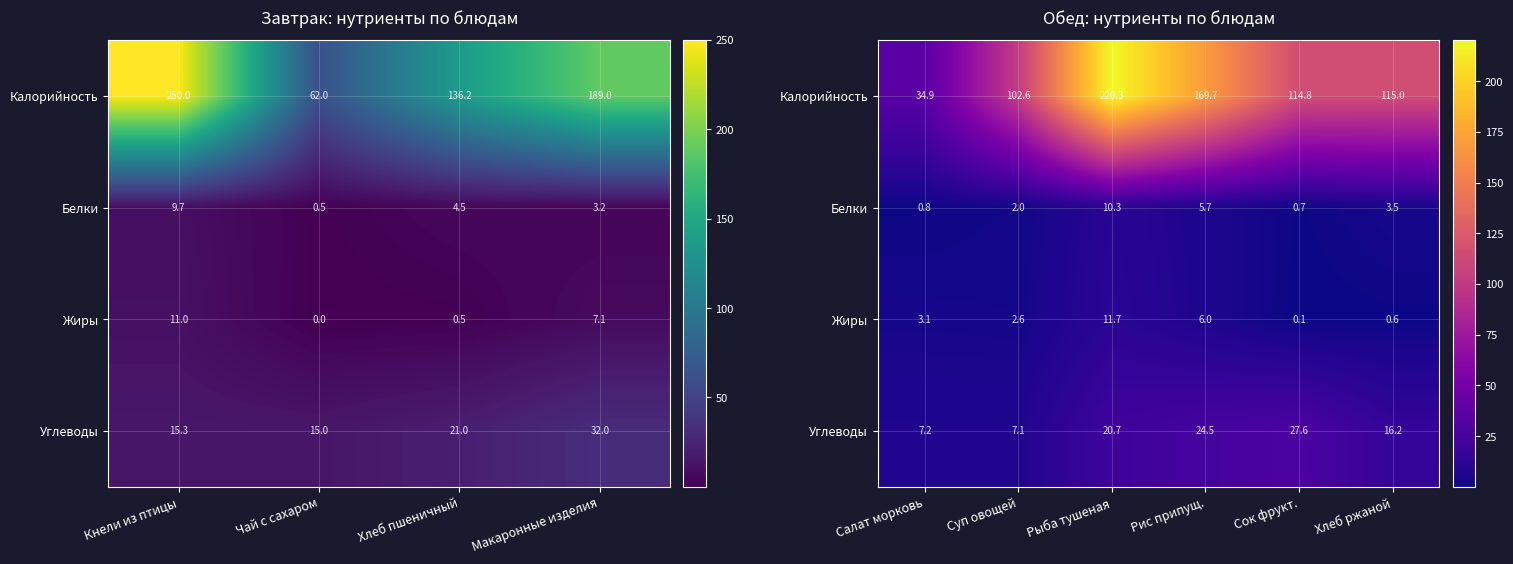

Which series has the largest total across all categories?

Калорийность